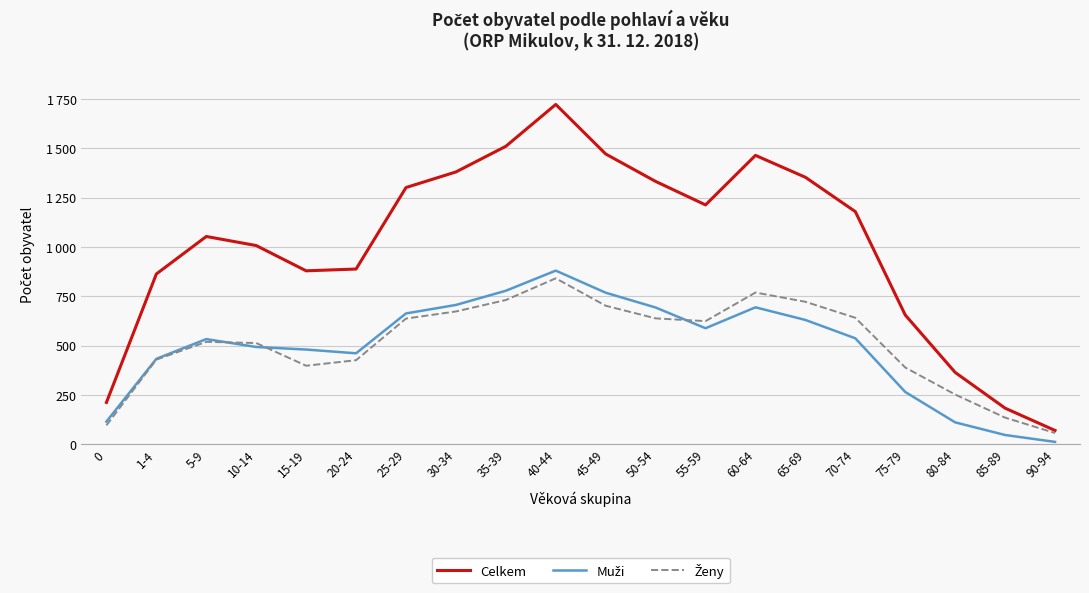

The Celkem series shows 222 at 15-19. True or false?

False